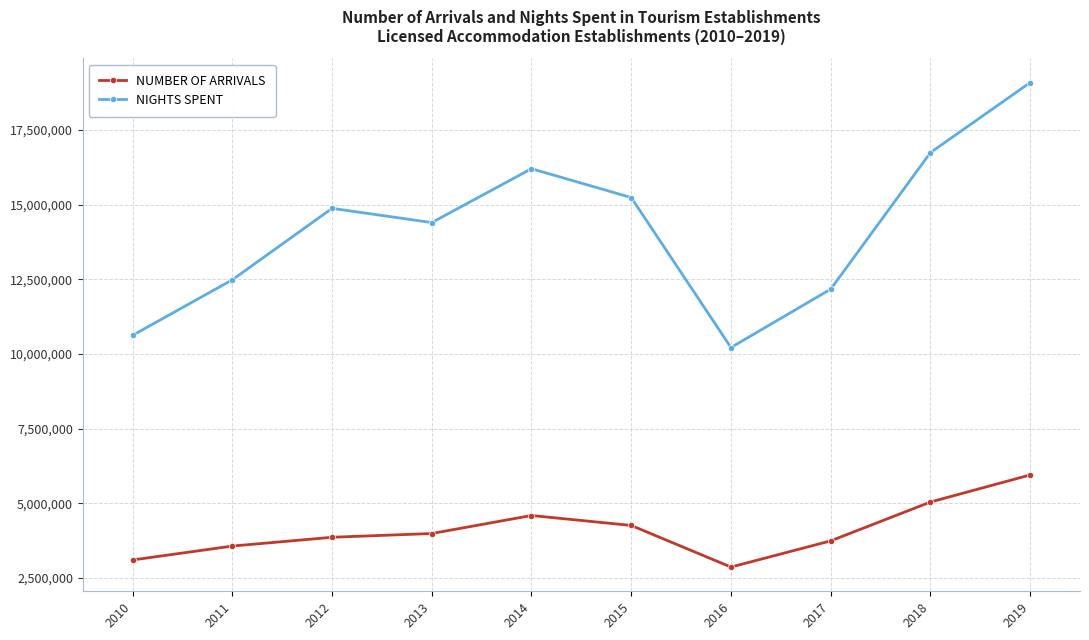

What is the lowest value of the NUMBER OF ARRIVALS series?

2865309